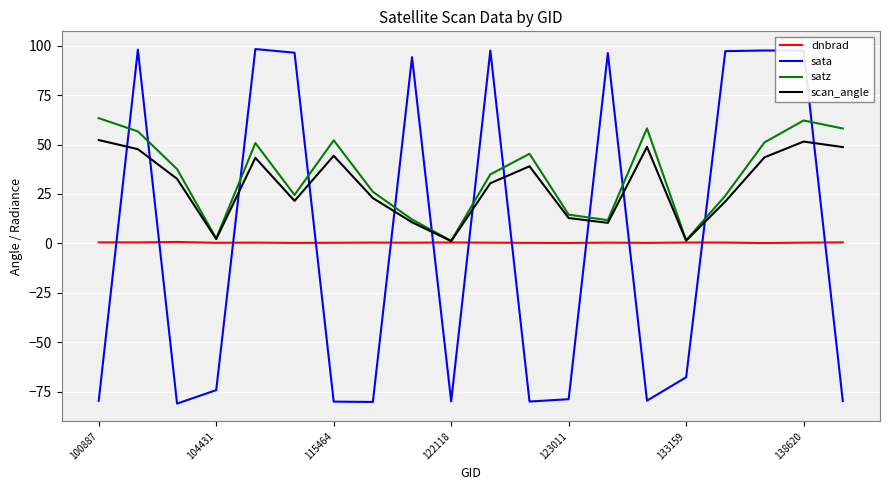

What is the highest value of the satz series?

63.3